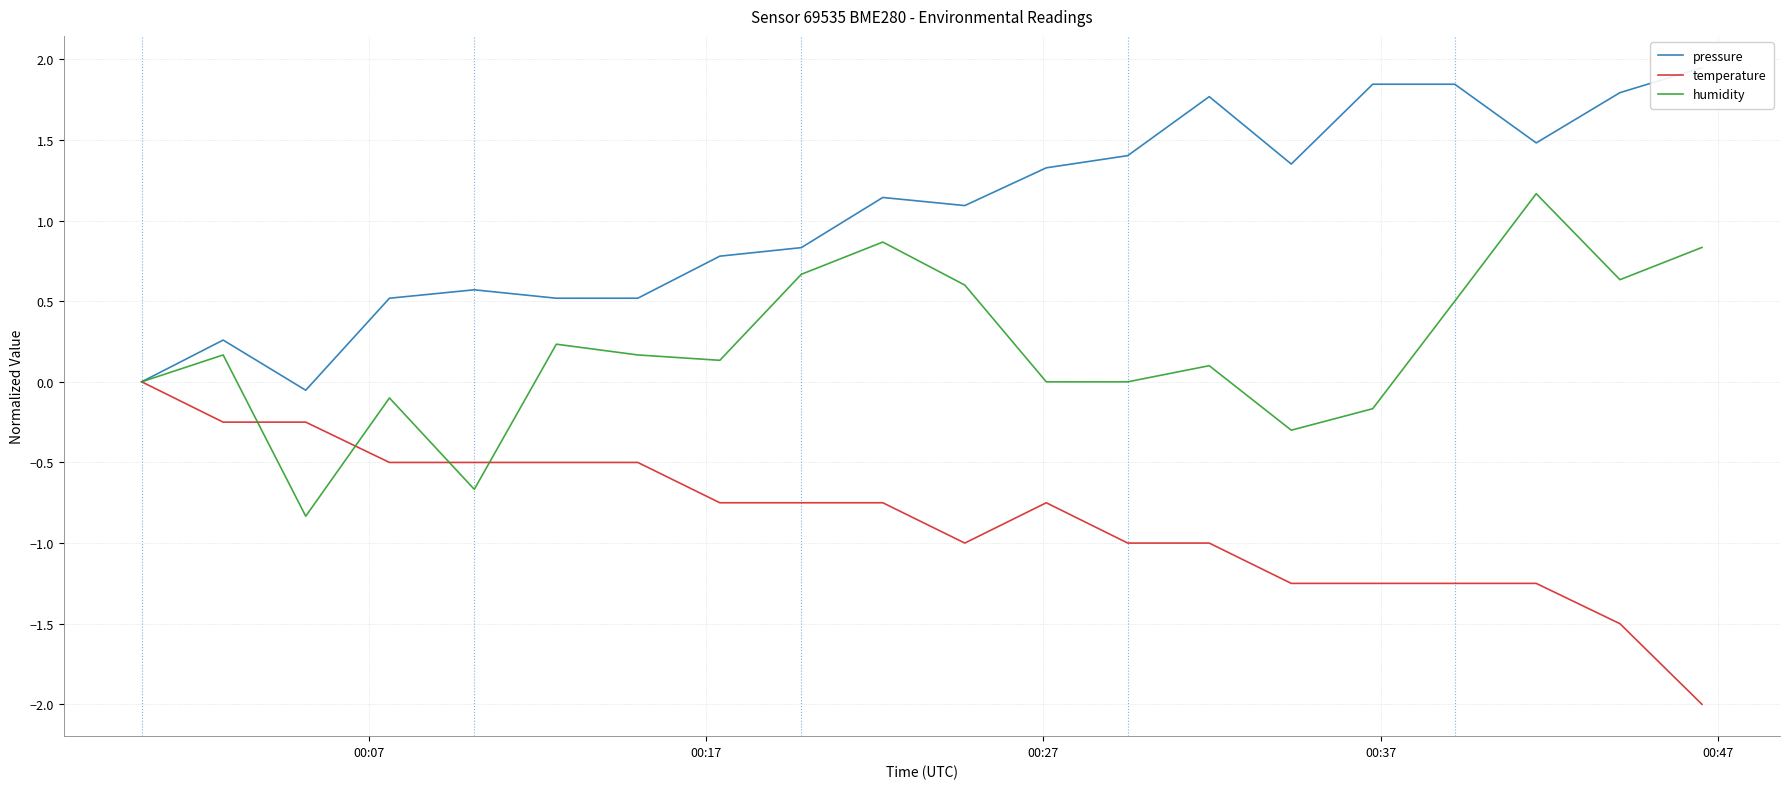

What is the lowest value of the humidity series?

-0.8